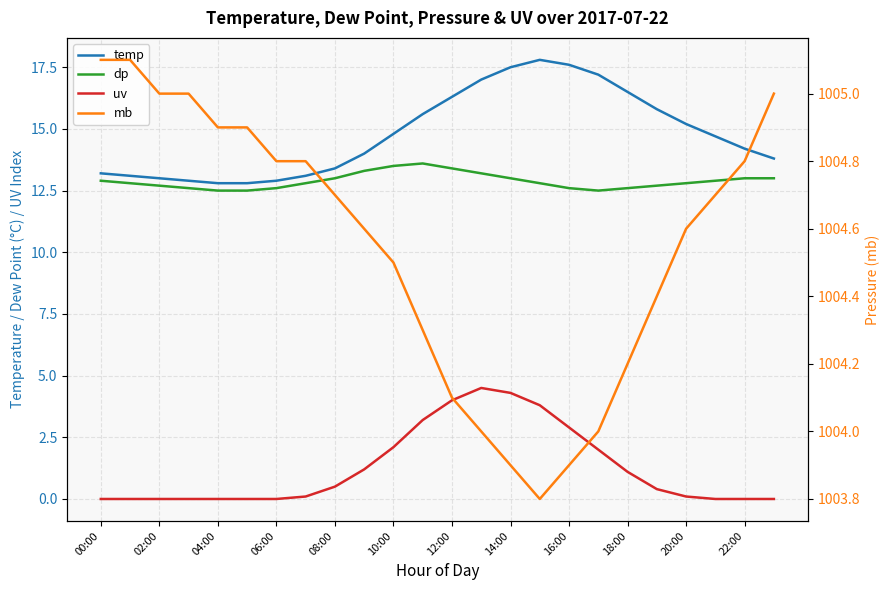

At how many categories does at least one series exceed 631?

24